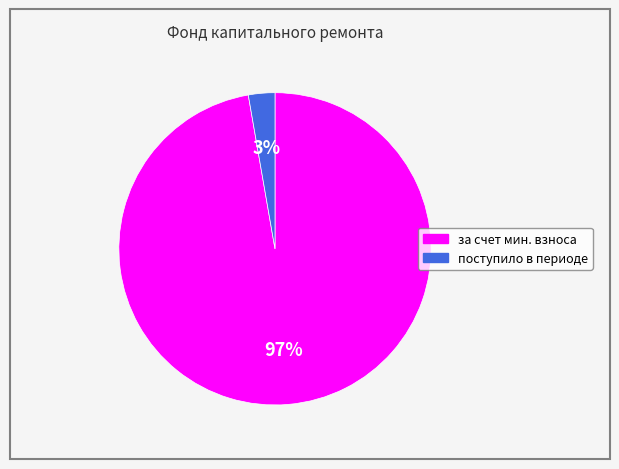

How many slices are in this pie chart?

2